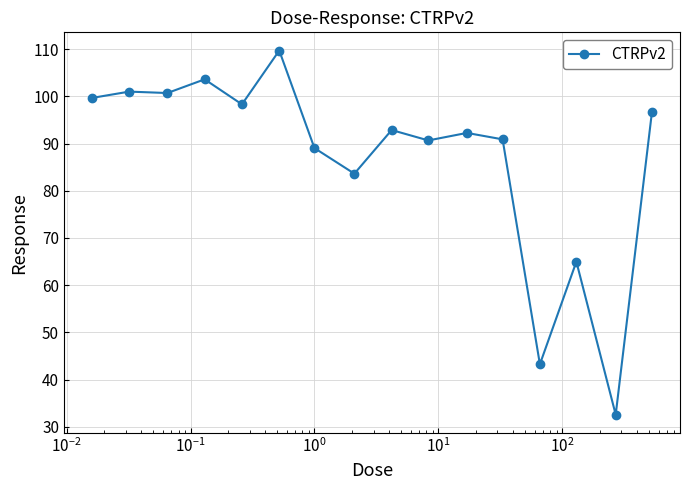

What is the difference between the maximum and minimum values?

77.1